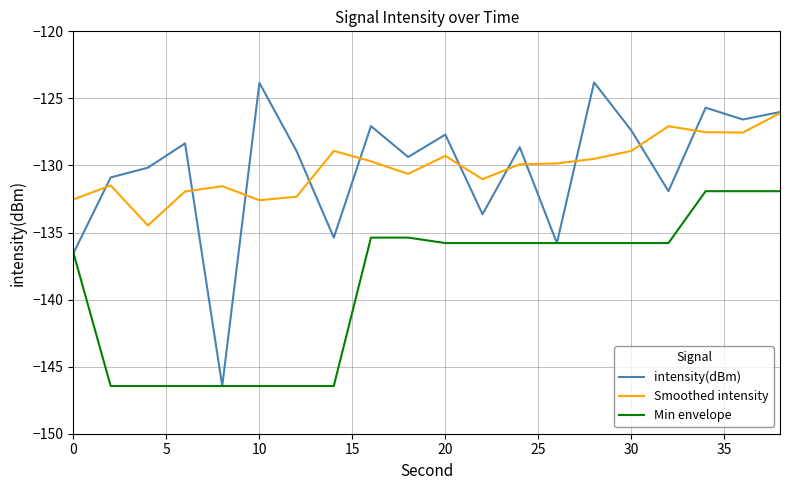

Which series has the largest range (max minus min)?

intensity(dBm)